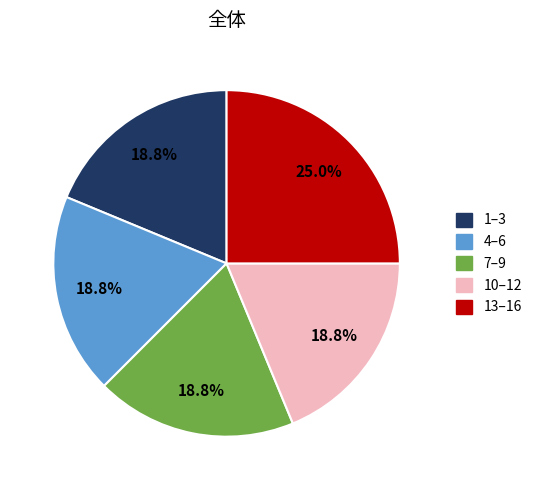

Is there a majority slice in this chart?

No